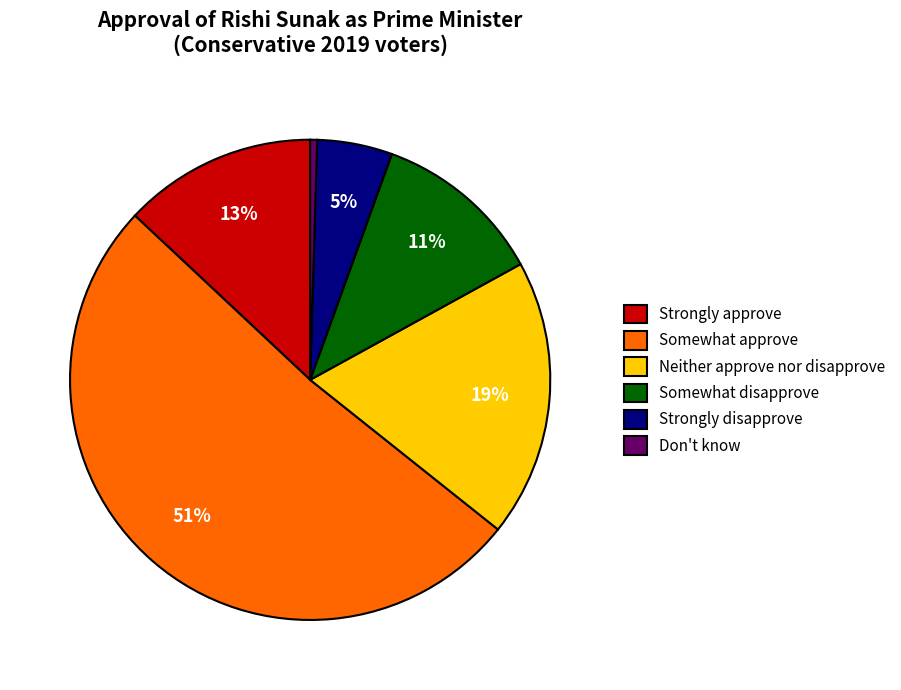

The Don't know slice represents 0% of the pie. True or false?

True